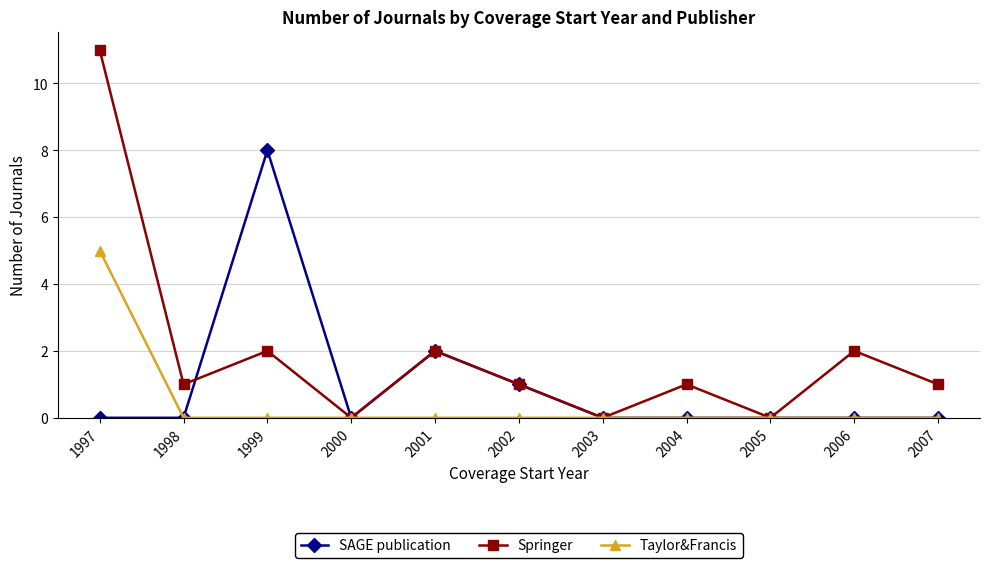

Reading left to right, list all the values displayed in this chart.

SAGE publication: 1997=0	1998=0	1999=8	2000=0	2001=2	2002=1	2003=0	2004=0	2005=0	2006=0	2007=0
Springer: 1997=11	1998=1	1999=2	2000=0	2001=2	2002=1	2003=0	2004=1	2005=0	2006=2	2007=1
Taylor&Francis: 1997=5	1998=0	1999=0	2000=0	2001=0	2002=0	2003=0	2004=0	2005=0	2006=0	2007=0